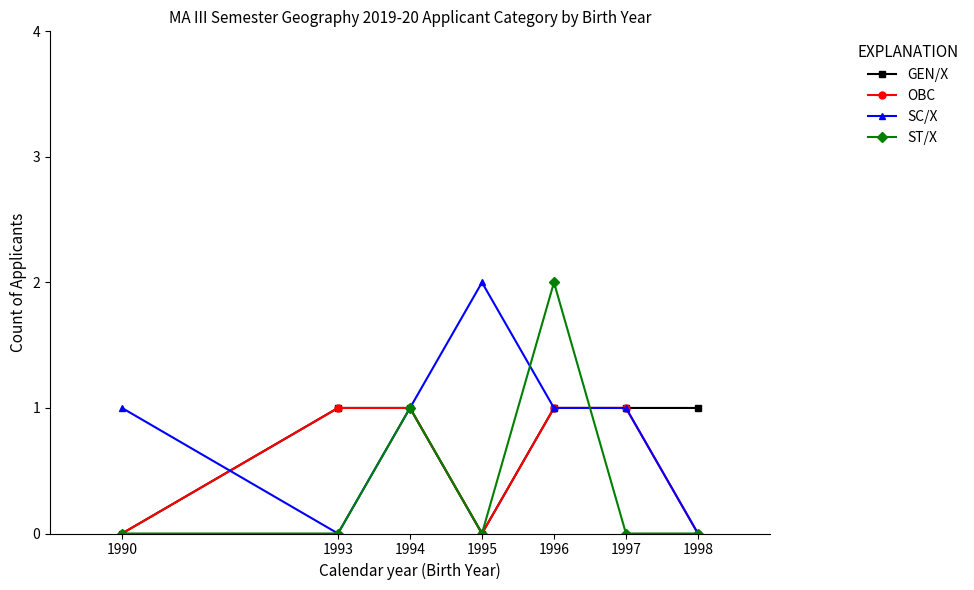

Is this an area chart (filled region under the line)?

No